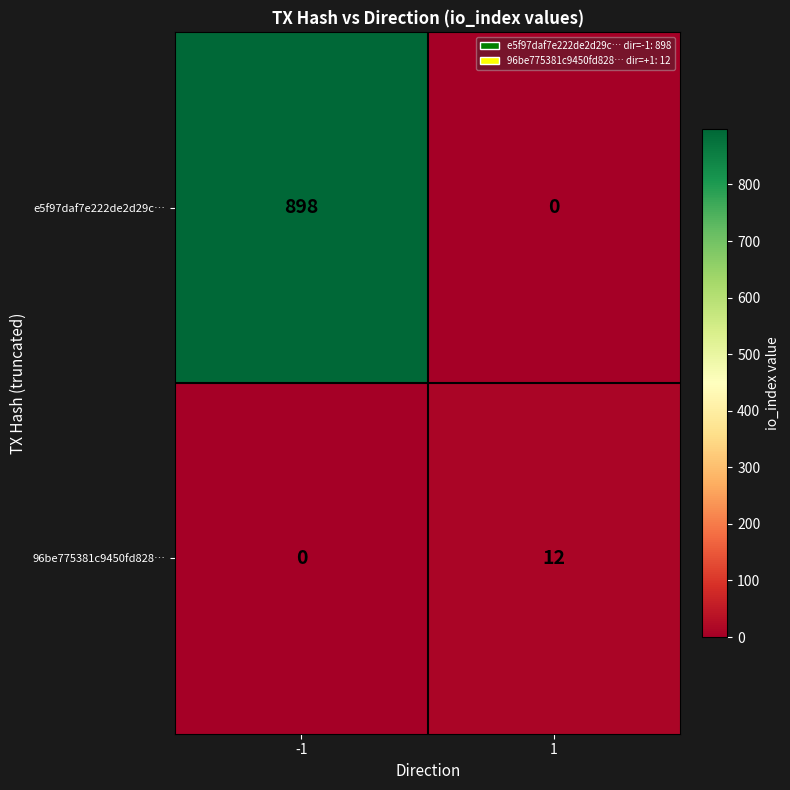

Reading left to right, extract all data points from this chart.

e5f97daf7e222de2d29c…: -1=898	1=0
96be775381c9450fd828…: -1=0	1=12